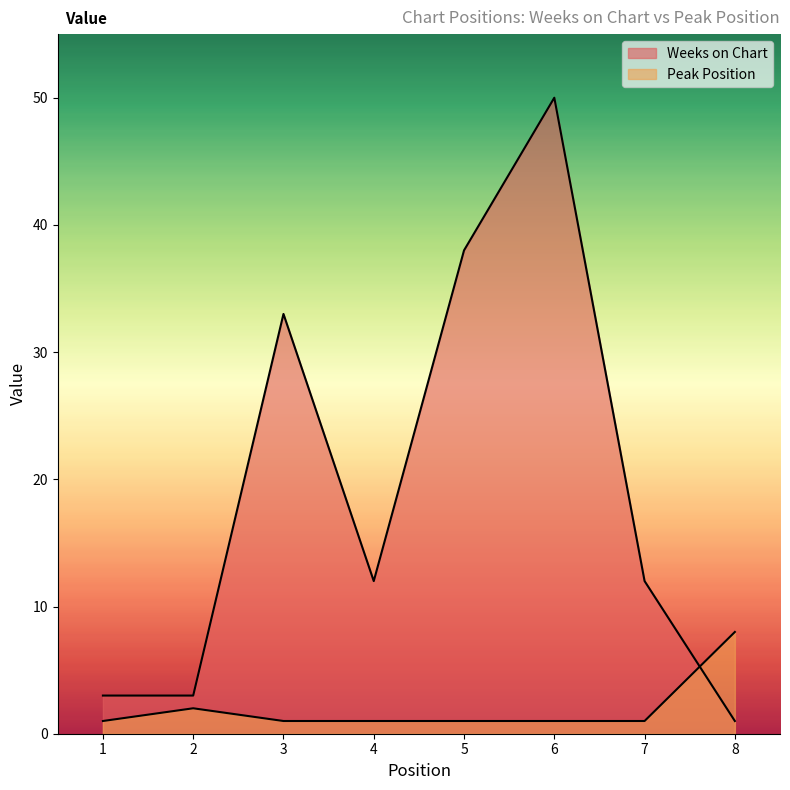

Between which two adjacent categories do Weeks on Chart and Peak Position first intersect?

7 and 8